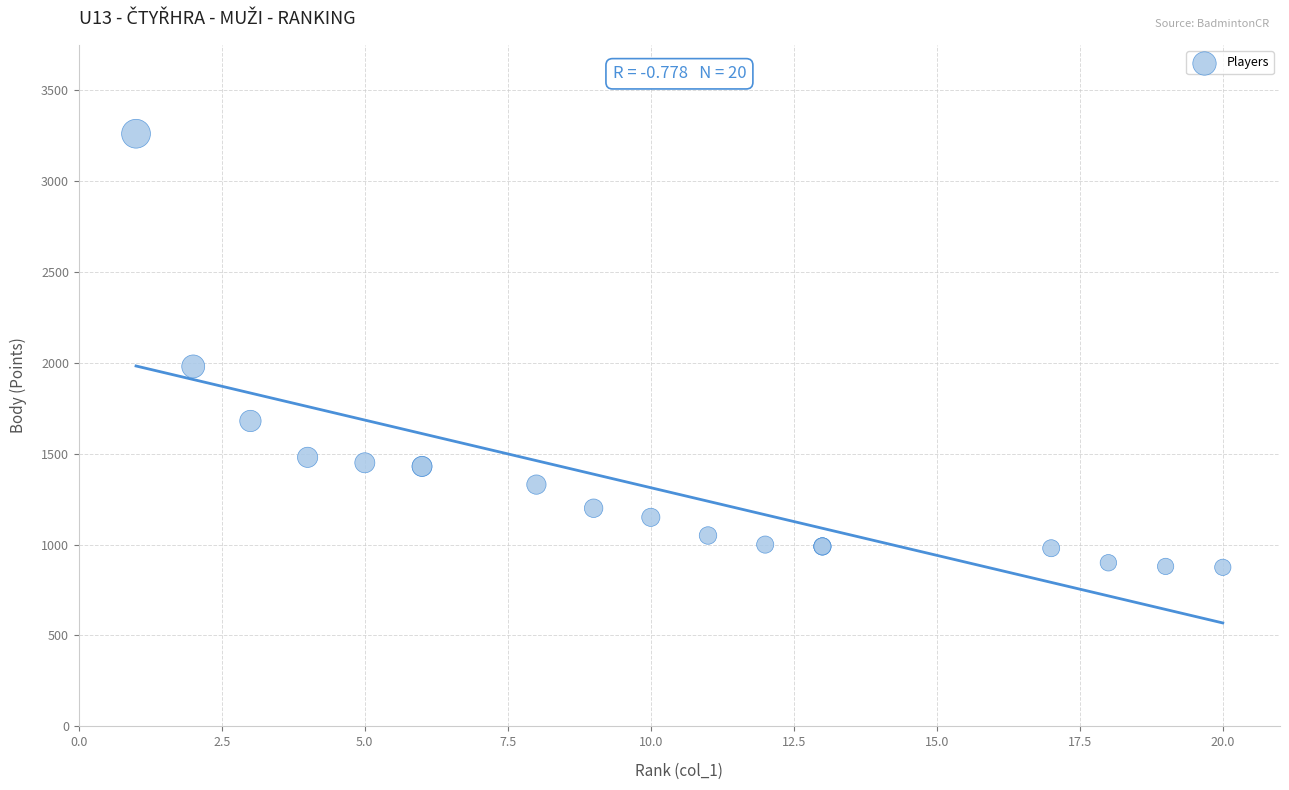

What Y value in the scatter plot is closest to 2067?

1980